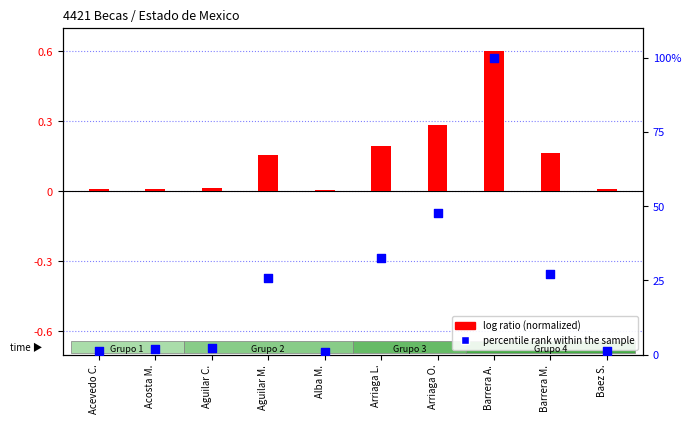

What is the ratio of the value at Baez S. to the value at Aguilar C.?

0.6